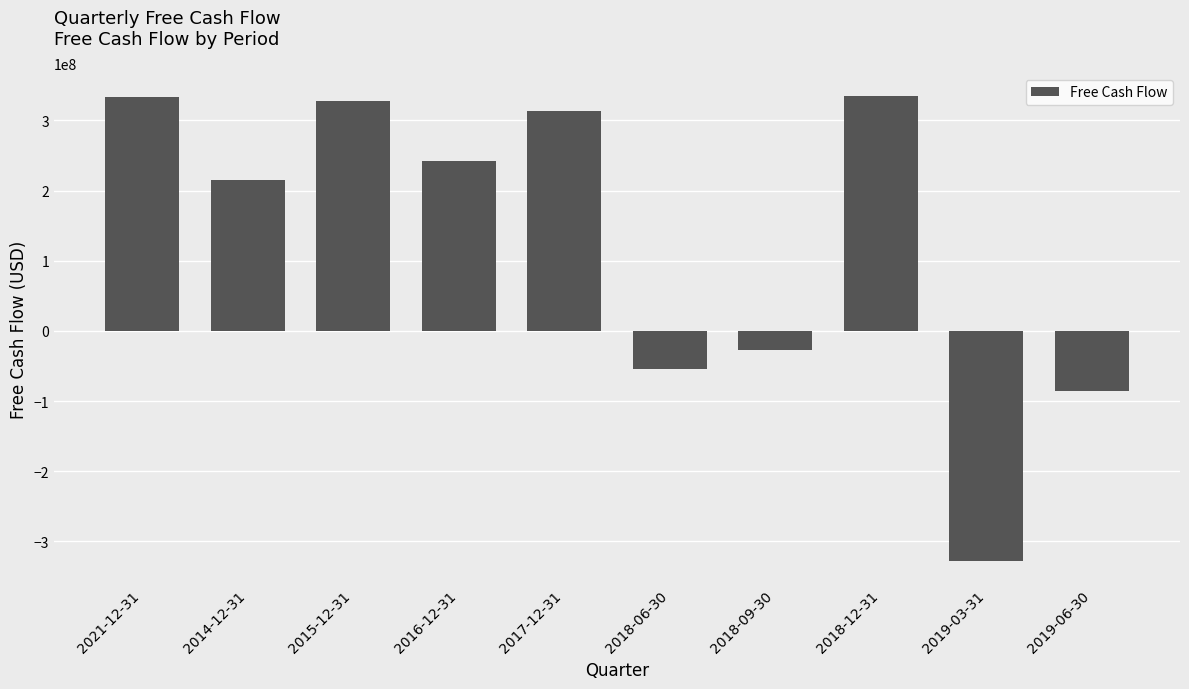

True or false: the data shows 597465756 at 2018-12-31.

False